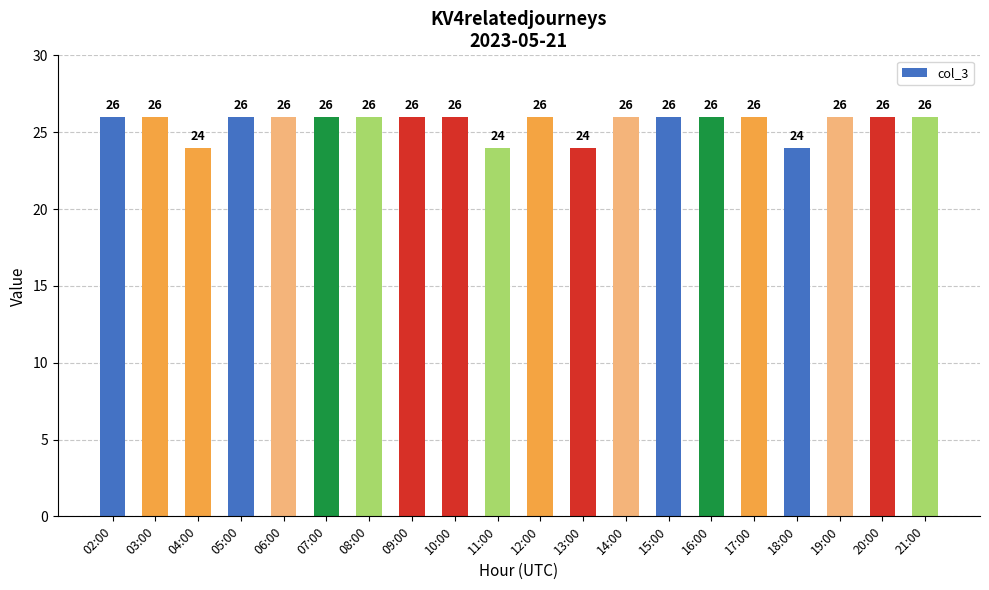

Does the chart contain stacked bars?

No